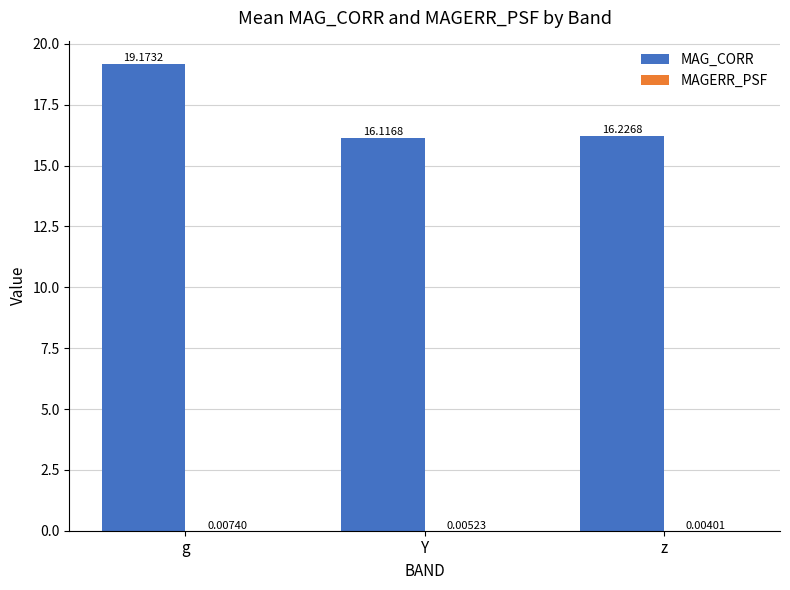

How many categories are shown in the chart?

3